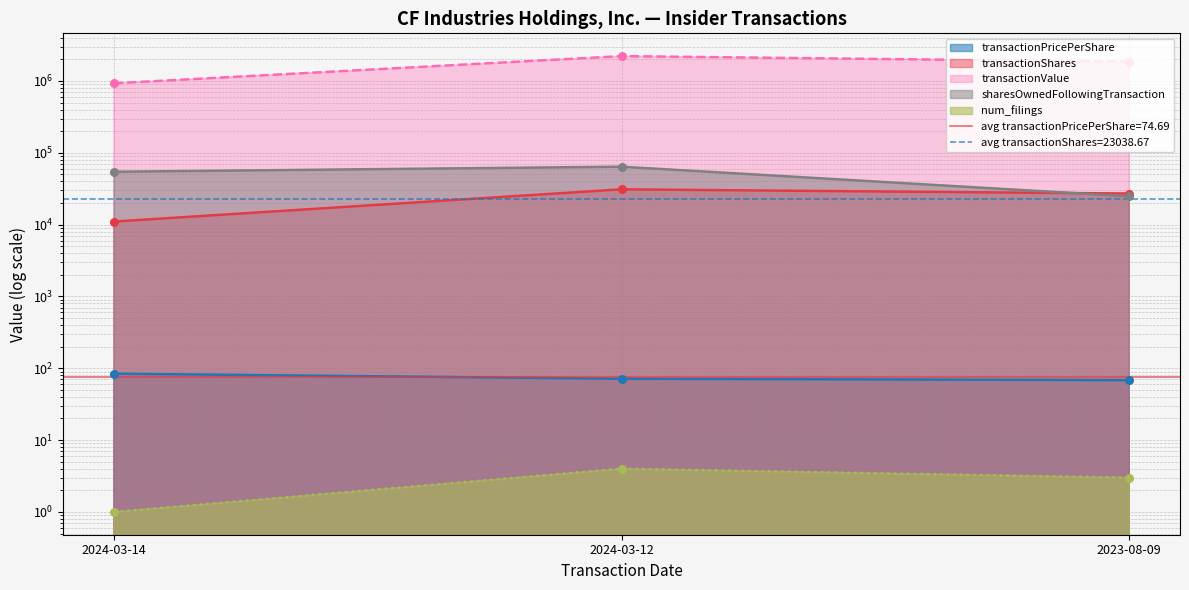

What is the total value across all series at 2024-03-12?

2312743.5